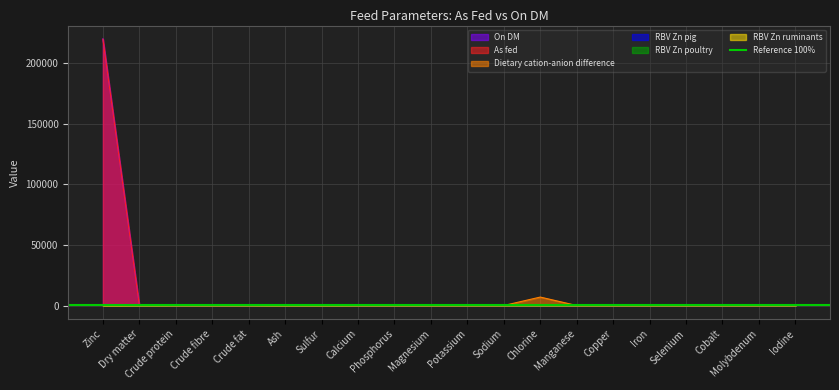

Which category has the lowest value across all series?

Crude protein